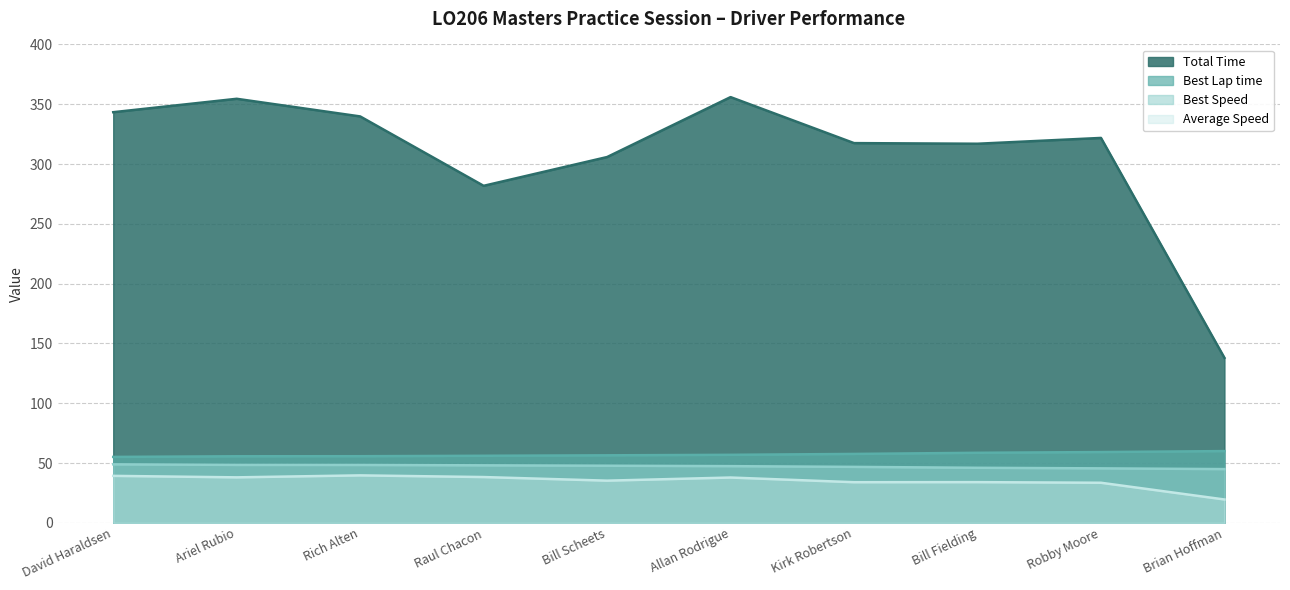

Is it true that Best Speed equals 21.6 at Allan Rodrigue?

False